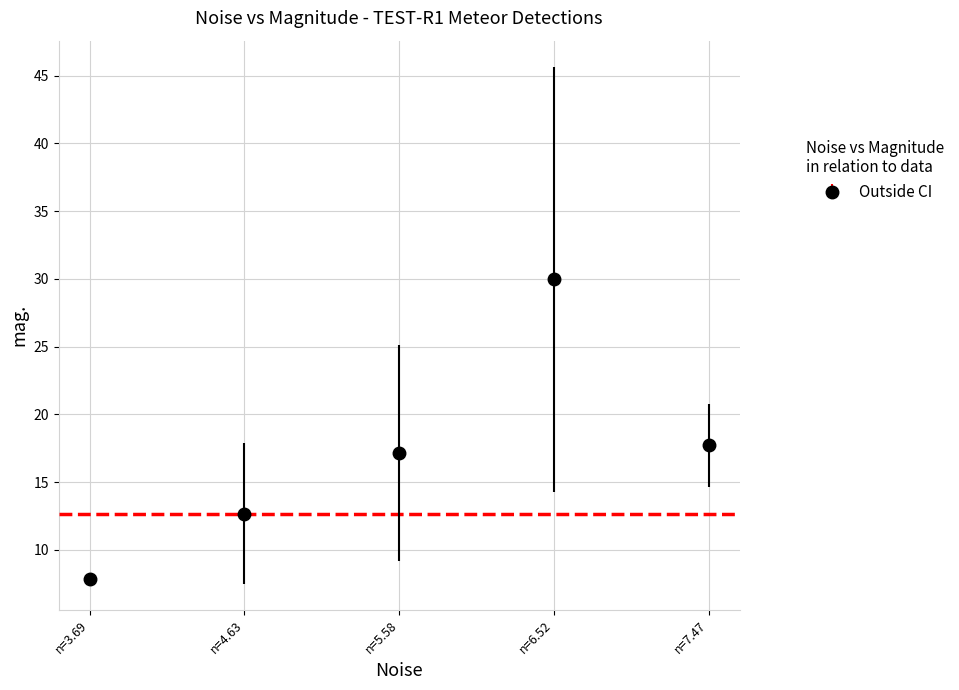

Which category has the highest value across all series?

n=6.52